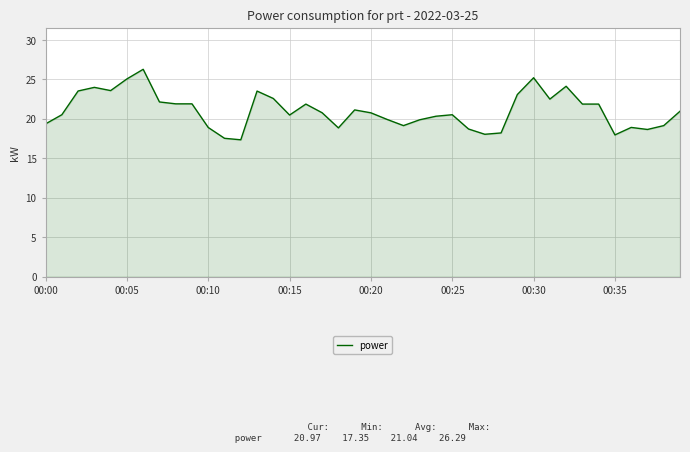

True or false: there are more than 1 points higher than both neighbors.

True